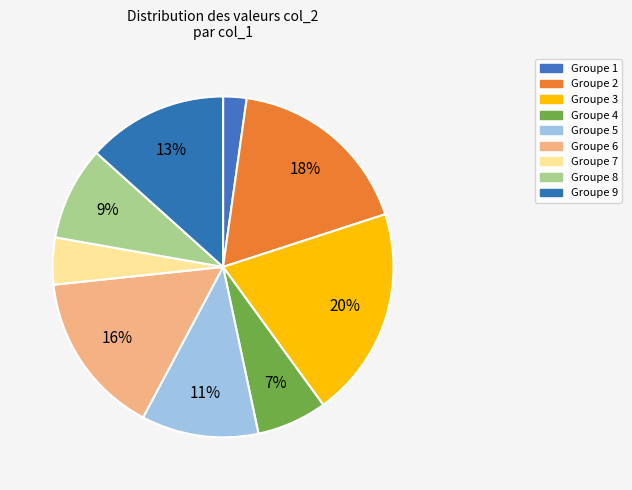

Which slice is the smallest?

1